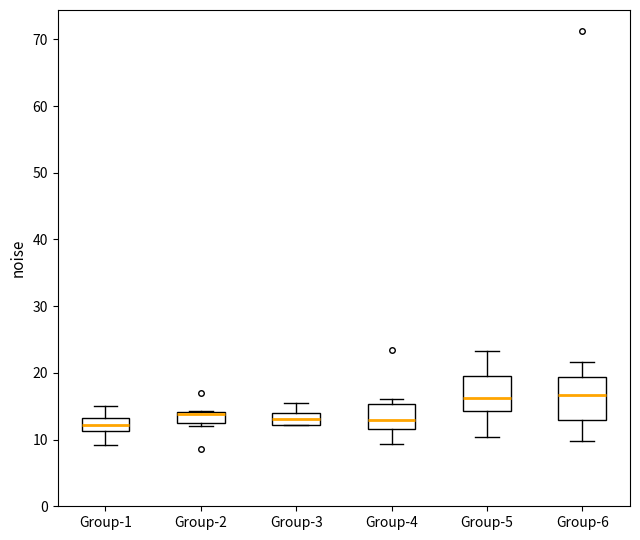

Reading left to right, transcribe this box plot: for each box, give where its median line is, the range the box spans, and where its two whiskers end, as read against the y-axis. The values are not printed on the chart, so give them approximately, as read against the axis.

Group-1: median 12, box 11 to 13, whiskers 9 to 15
Group-2: median 14 (drawn on the box's upper edge), box 13 to 14, whiskers 12 to 14
Group-3: median 13, box 12 to 14, whiskers 12 to 15
Group-4: median 13, box 12 to 15, whiskers 9 to 16
Group-5: median 16, box 14 to 20, whiskers 10 to 23
Group-6: median 17, box 13 to 19, whiskers 10 to 22